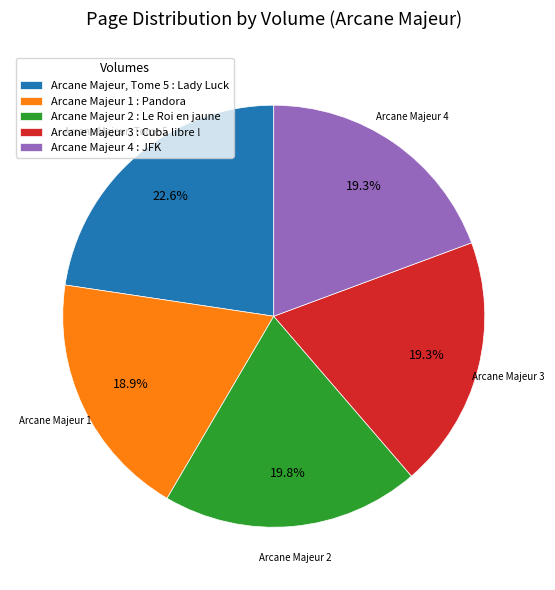

Between Arcane Majeur 3 : Cuba libre ! and Arcane Majeur, Tome 5 : Lady Luck, which is larger?

Arcane Majeur, Tome 5 : Lady Luck